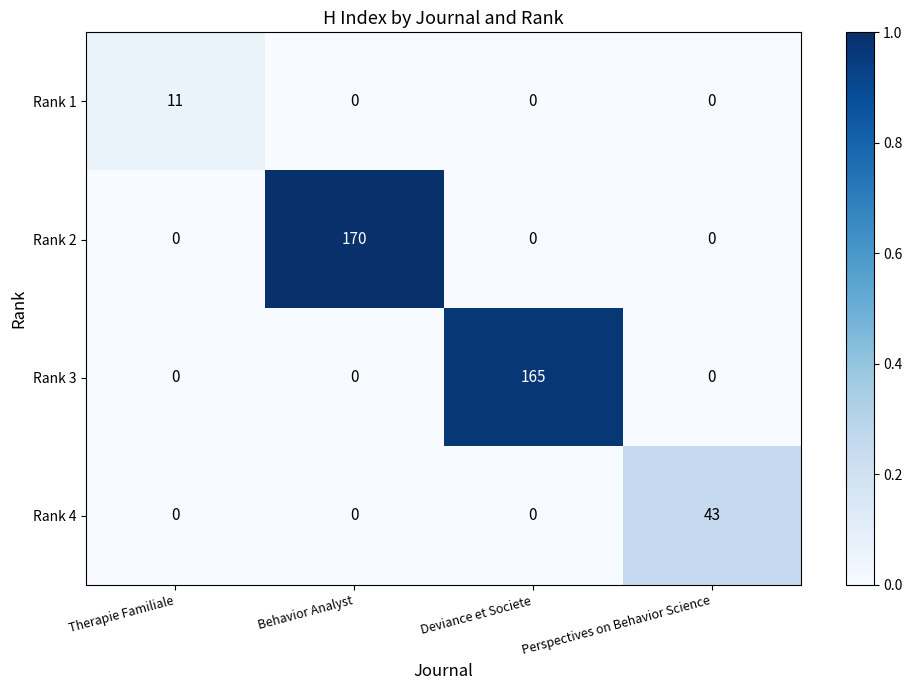

Reading left to right, what are all the values shown in this chart?

Rank 1: Therapie Familiale=11	Behavior Analyst=0	Deviance et Societe=0	Perspectives on Behavior Science=0
Rank 2: Therapie Familiale=0	Behavior Analyst=170	Deviance et Societe=0	Perspectives on Behavior Science=0
Rank 3: Therapie Familiale=0	Behavior Analyst=0	Deviance et Societe=165	Perspectives on Behavior Science=0
Rank 4: Therapie Familiale=0	Behavior Analyst=0	Deviance et Societe=0	Perspectives on Behavior Science=43